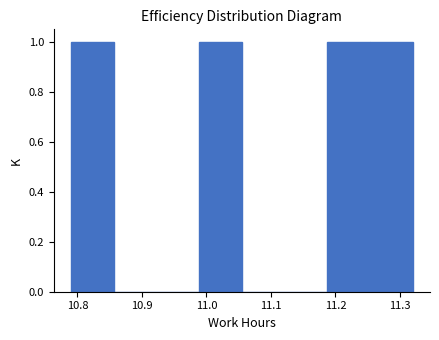

What is the height of the bar covering 11.25 to 11.32 on the x-axis? Neither the bar edges nor the heights are printed on the chart, so give them approximately, as read against the axes.

1